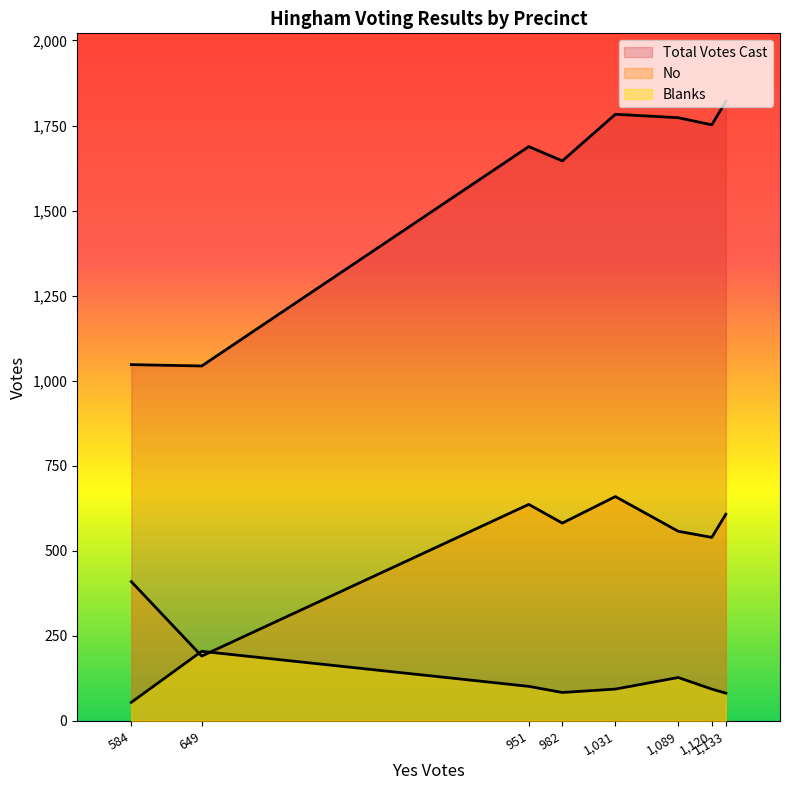

At 6, list the series in order from smallest to largest.

Blanks, No, Total Votes Cast